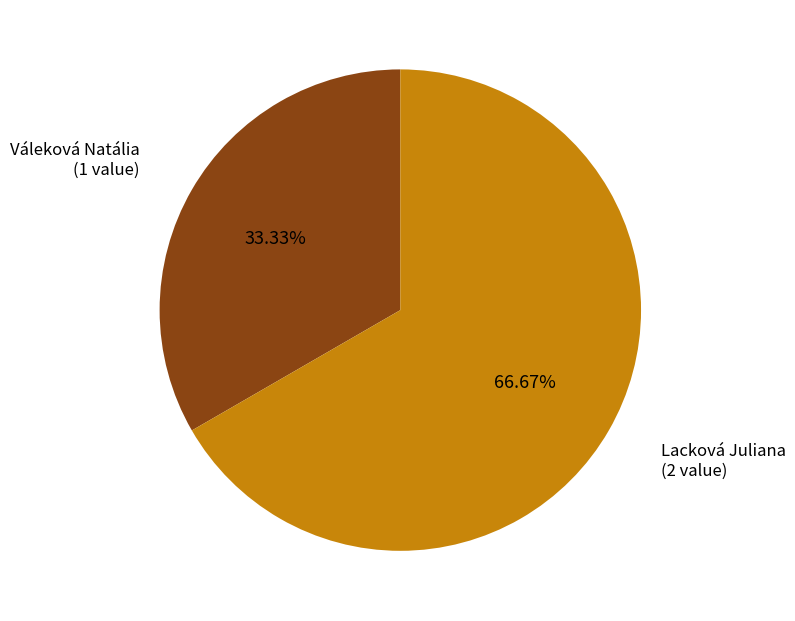

What is the largest slice in the pie chart?

Lacková Juliana